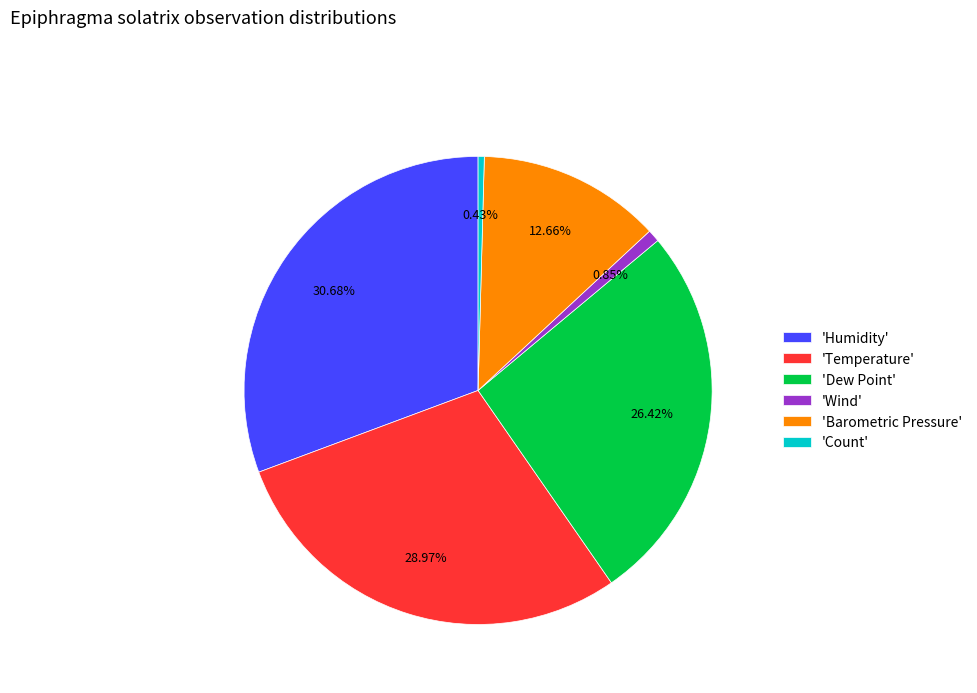

Which category has the biggest portion of the pie?

'Humidity'